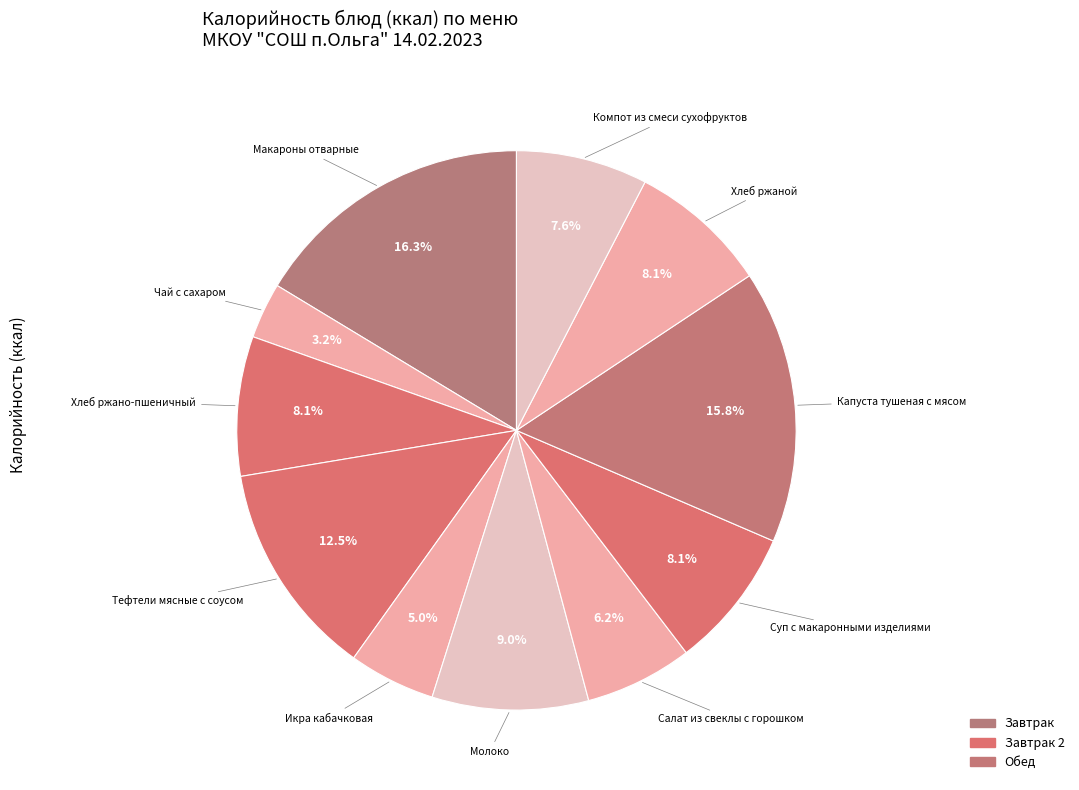

To the nearest percent, what is the average slice percentage?

9%